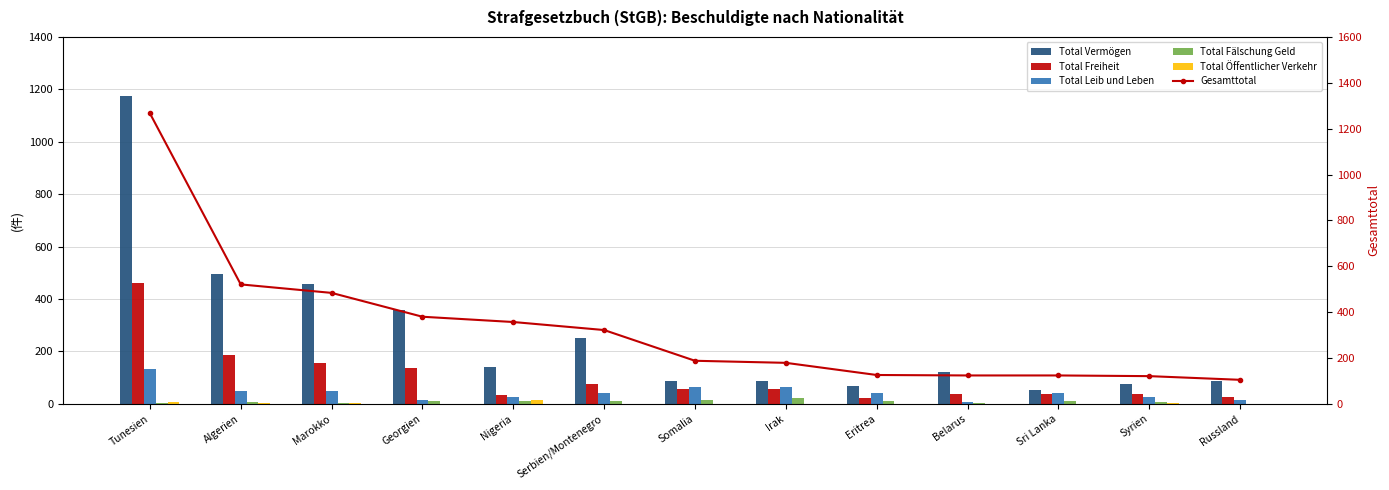

The Total Freiheit series shows 772 at Tunesien. True or false?

False